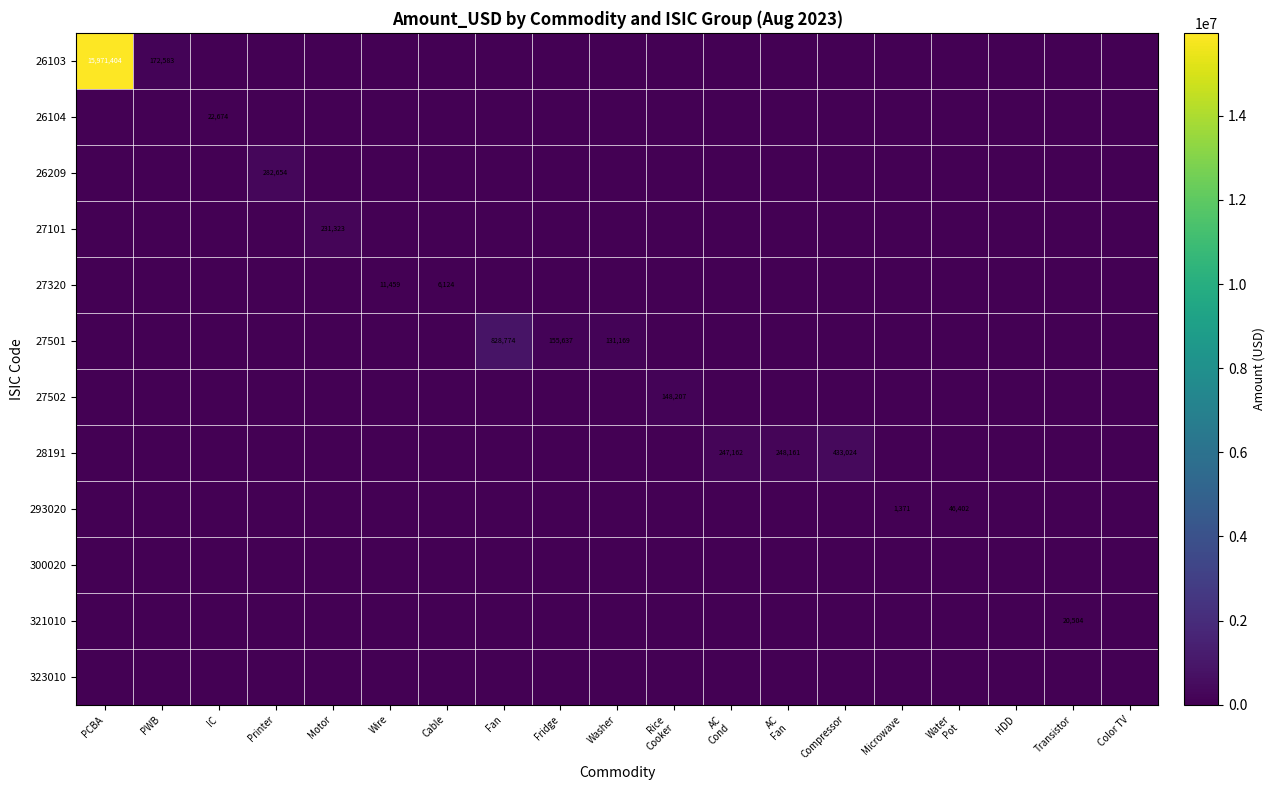

How many data points in 293020 are above 0?

2